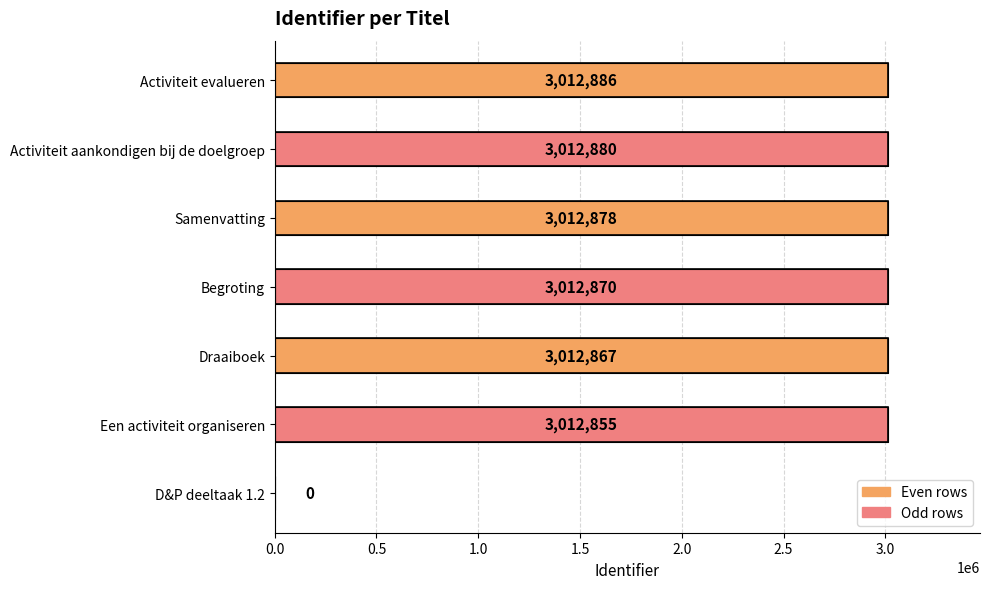

What value does the data have at Activiteit evalueren, to the nearest 50?

3012900